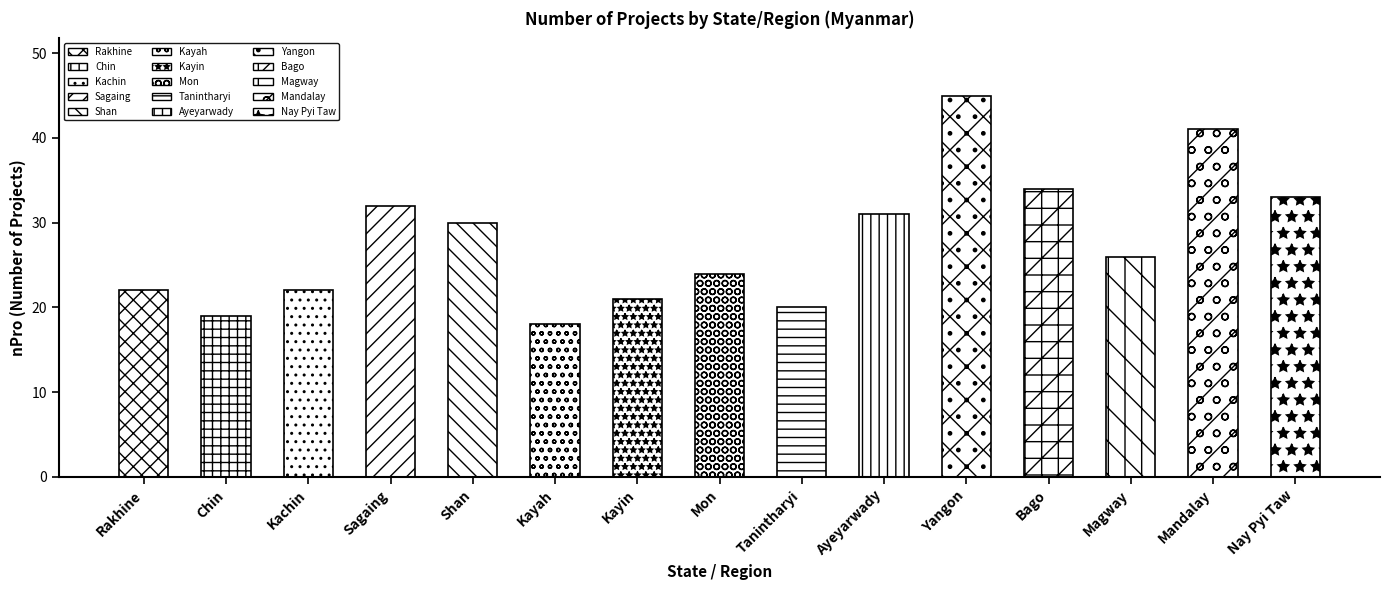

The chart shows a value of 21 at Kayin. True or false?

True